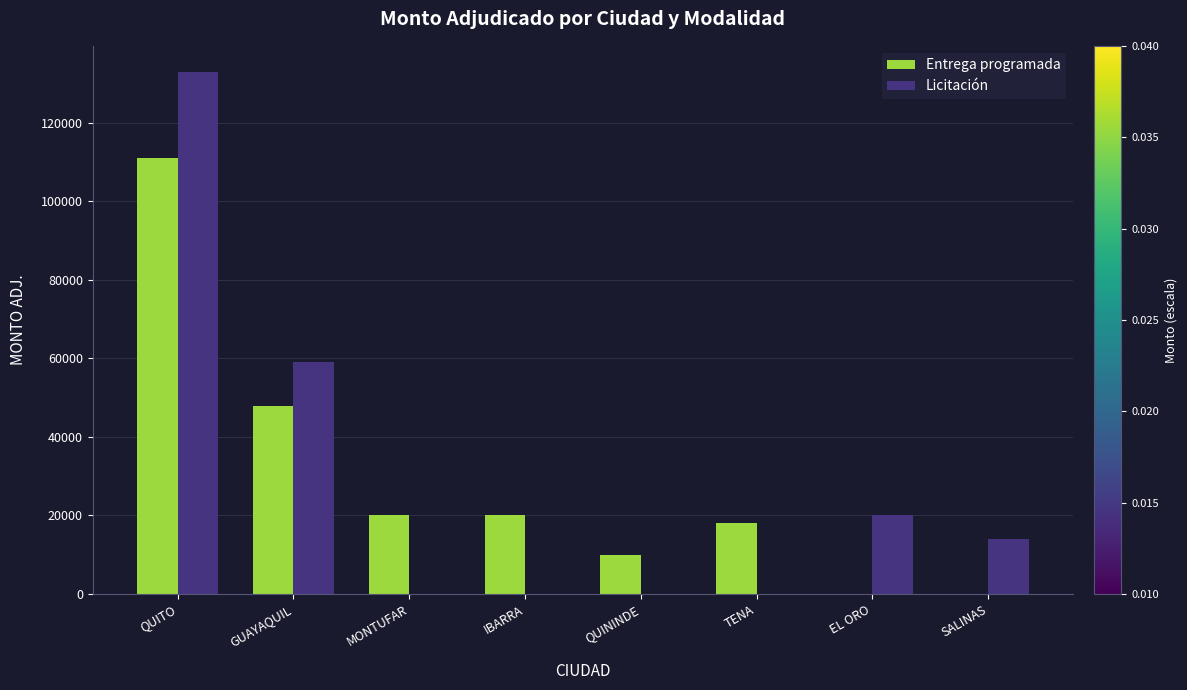

Where is Licitación nearest to the value 66500?

GUAYAQUIL